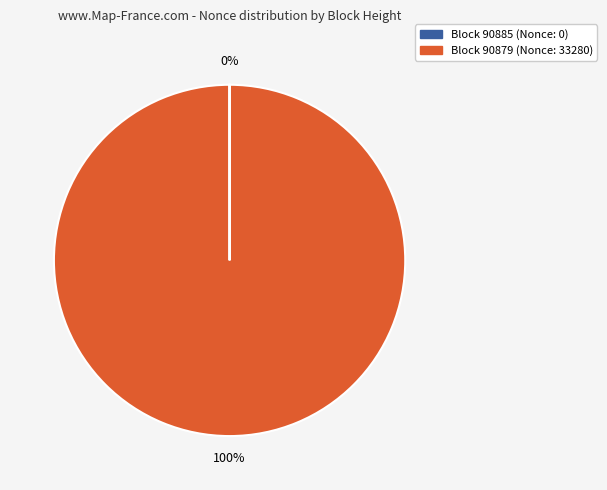

Is there any slice that represents more than half of the pie?

Yes